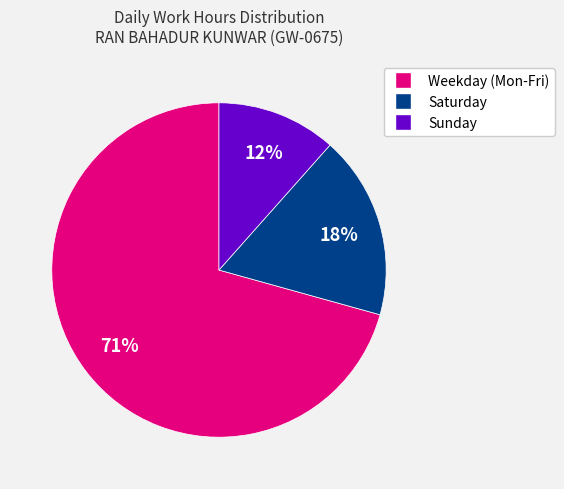

Is there a majority slice in this chart?

Yes